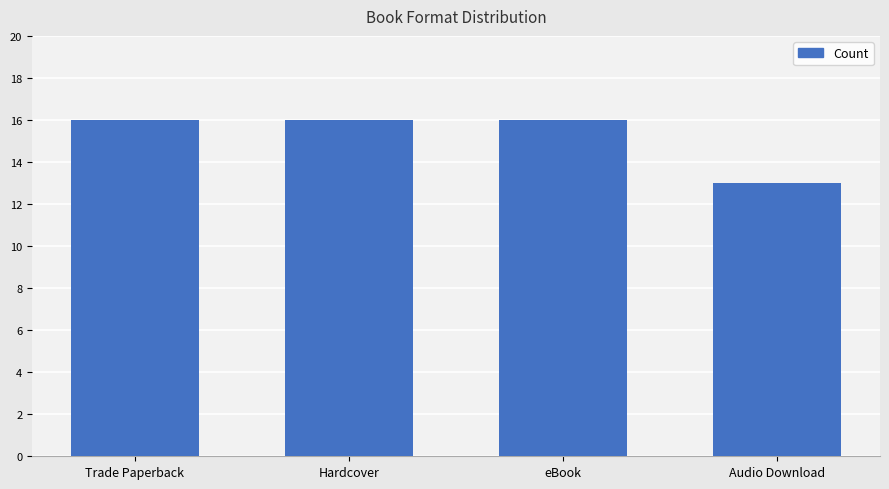

What is the sum of the values at Audio Download and Trade Paperback?

29